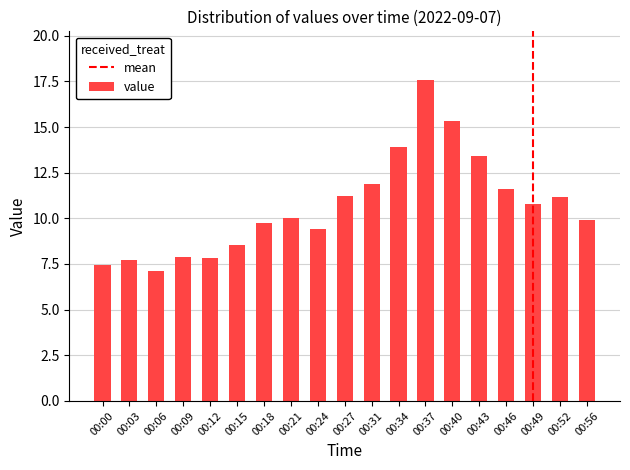

The chart shows a value of 13.9 at 00:34. True or false?

True